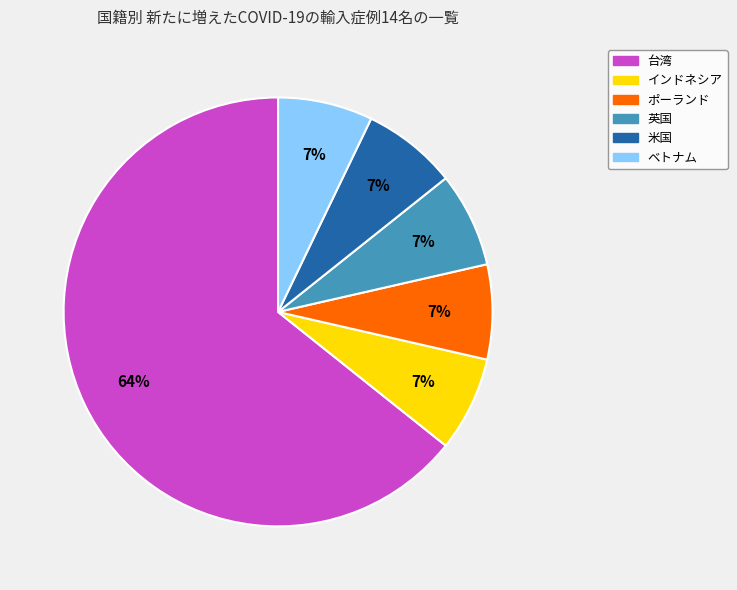

Does インドネシア account for over 50% of the chart?

No